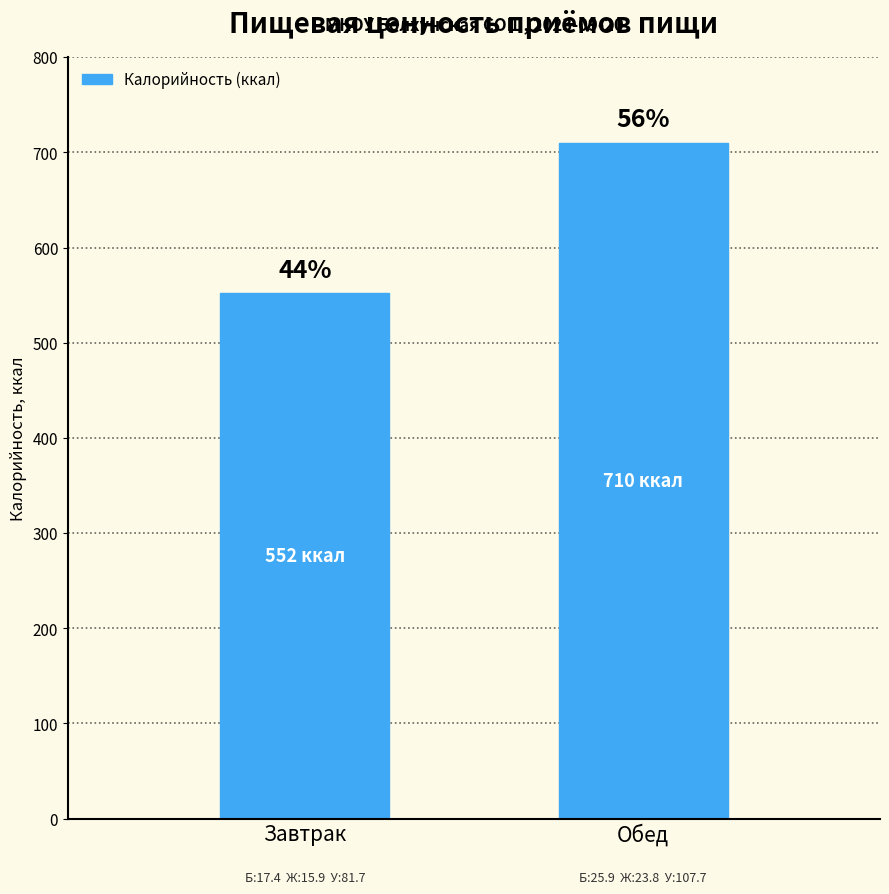

What is the value of the 2nd bar from the left?

710.2